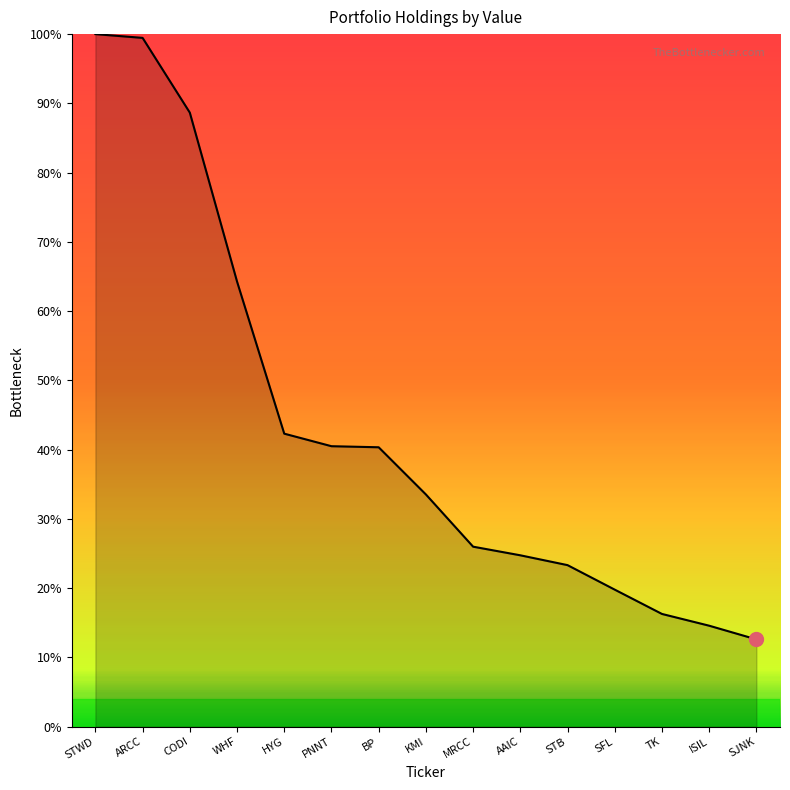

Read the value at STB.

23.3